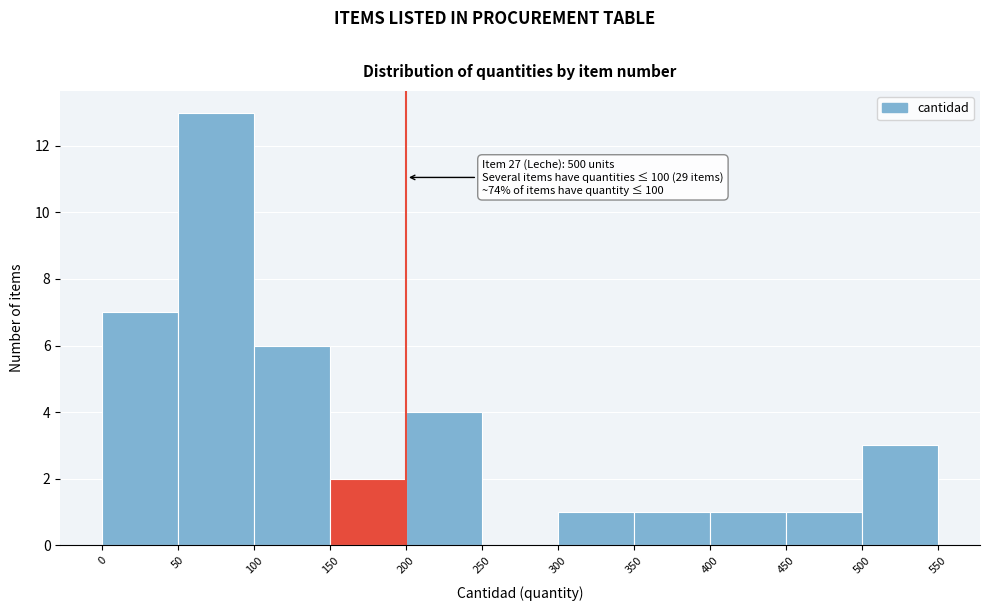

Which range on the x-axis has the tallest bar?

50 to 100